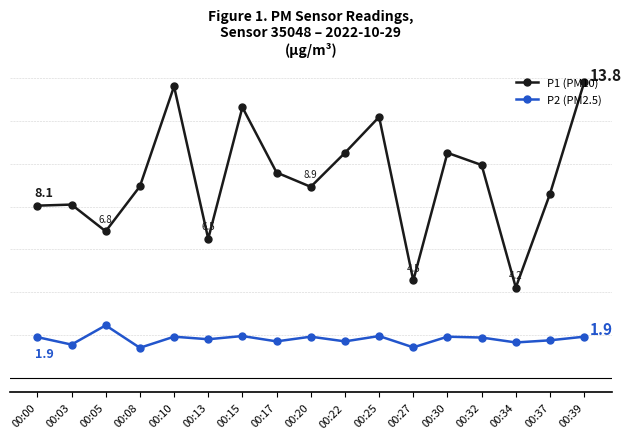

Which label corresponds to the largest value in the chart?

00:39